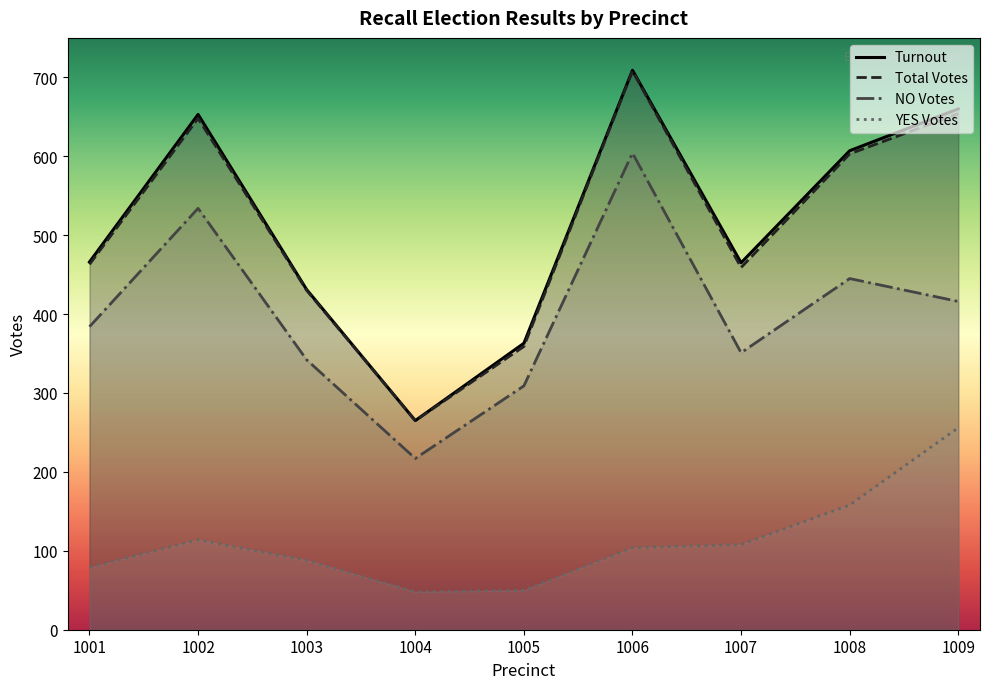

True or false: Total Votes has more than 2 points higher than both neighbors.

False